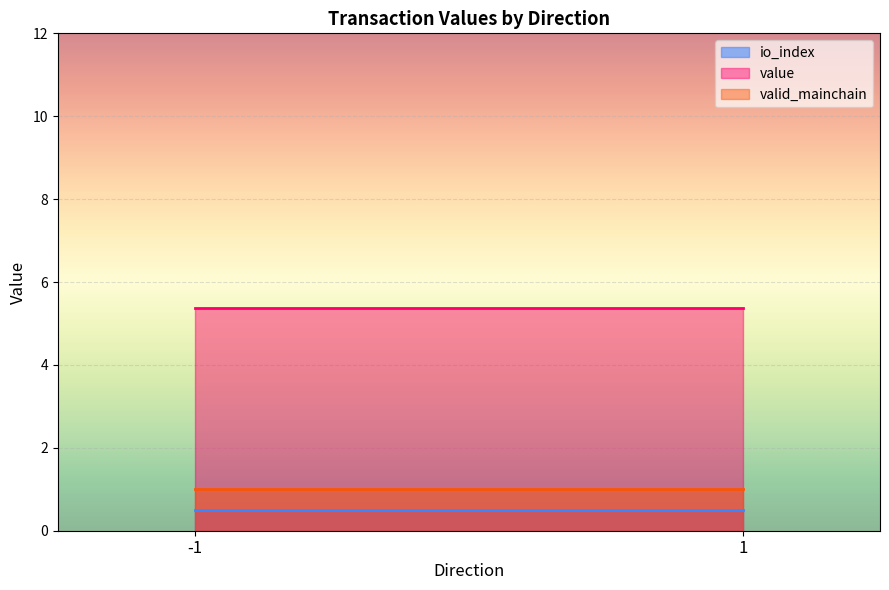

Reading left to right, list all the values displayed in this chart.

io_index: 0.5	0.5
value: 5.4	5.4
valid_mainchain: 1.0	1.0